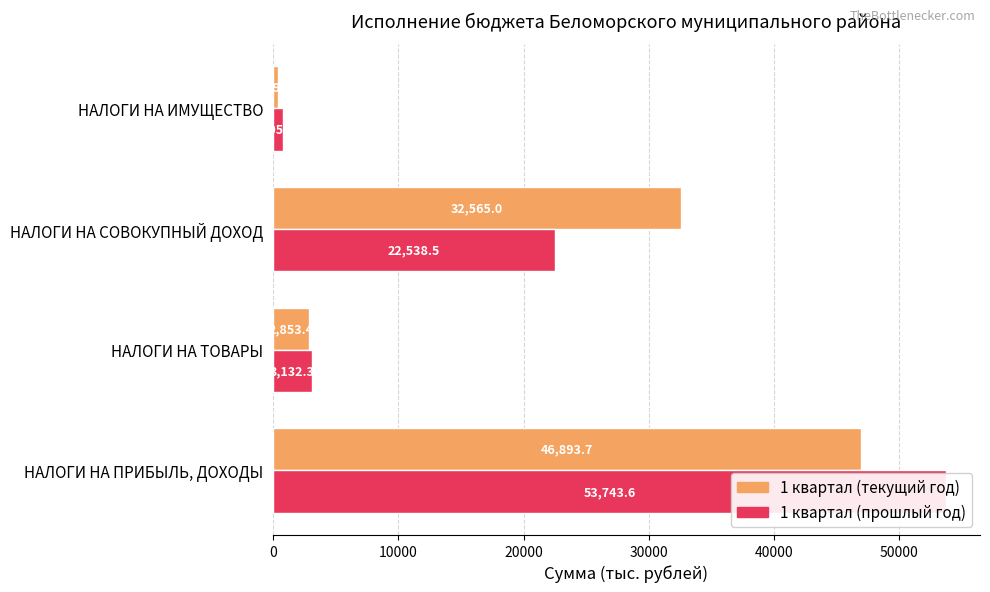

Which series changed the most between НАЛОГИ НА ТОВАРЫ and НАЛОГИ НА СОВОКУПНЫЙ ДОХОД?

1 квартал (текущий год)